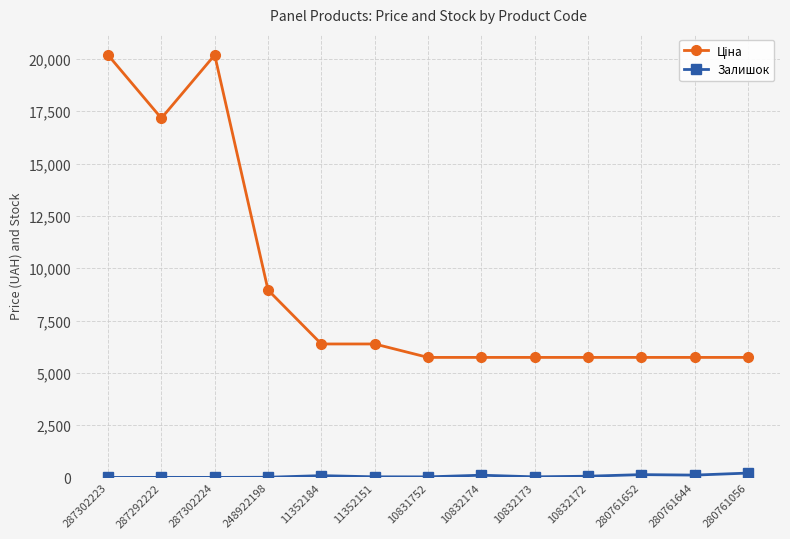

What is the greatest value displayed?

20186.0